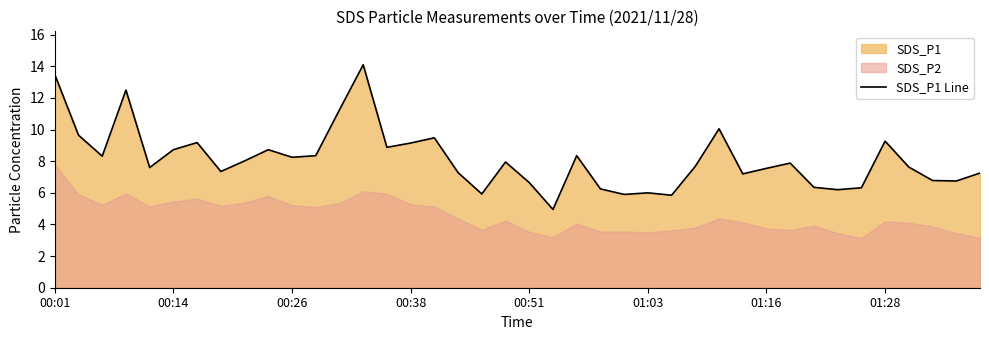

What is the minimum value shown in the chart?

5.0